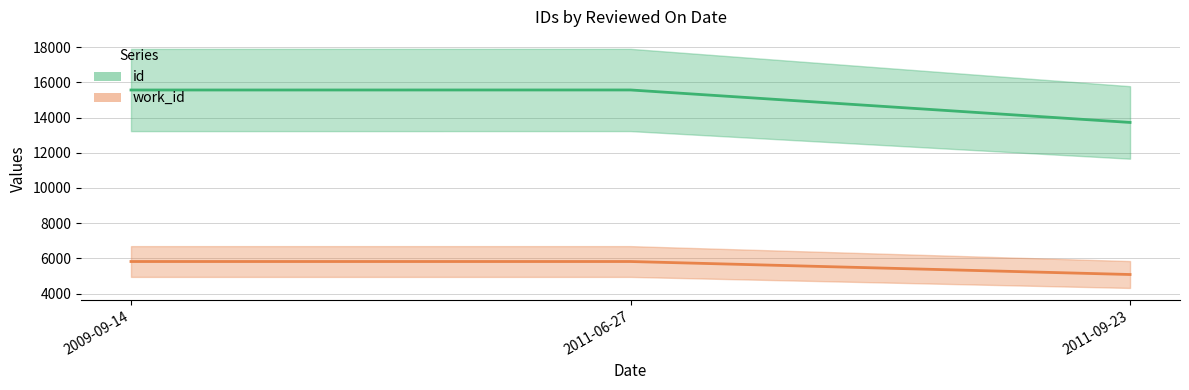

Which category has the highest value in the work_id series?

2009-09-14